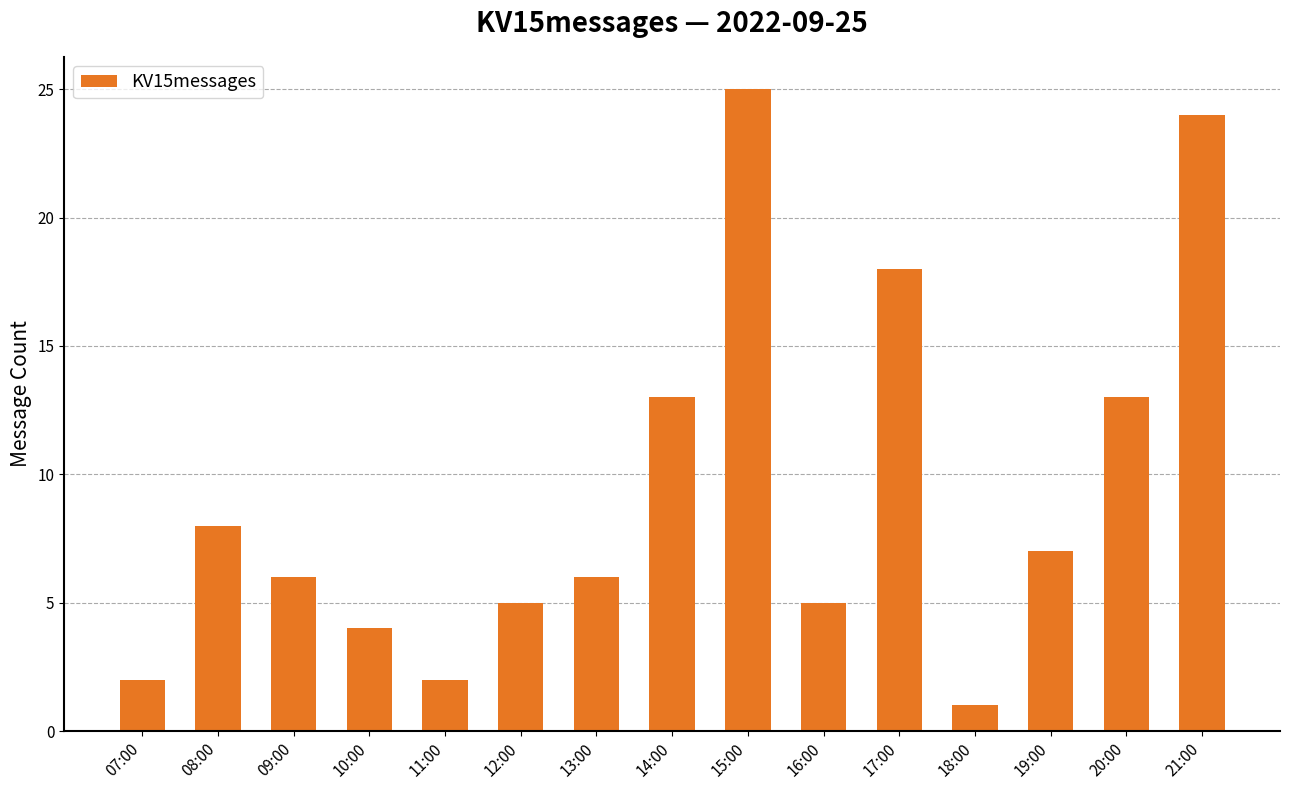

What is the sum of all values?

139